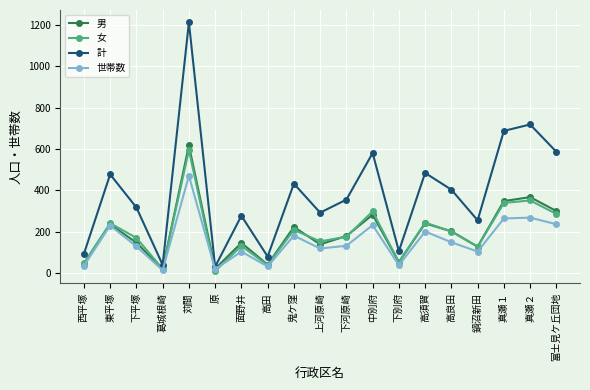

True or false: 世帯数 has a value of 236 at 富士見ケ丘団地.

True